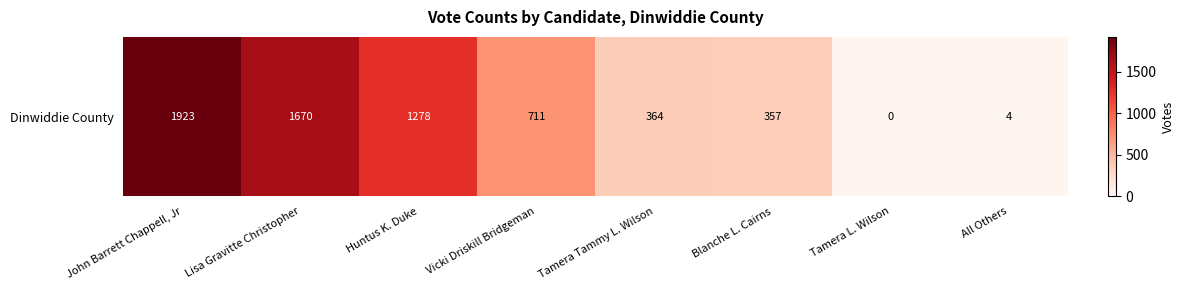

Reading right to left, list all the values displayed in this chart.

4	0	357	364	711	1278	1670	1923